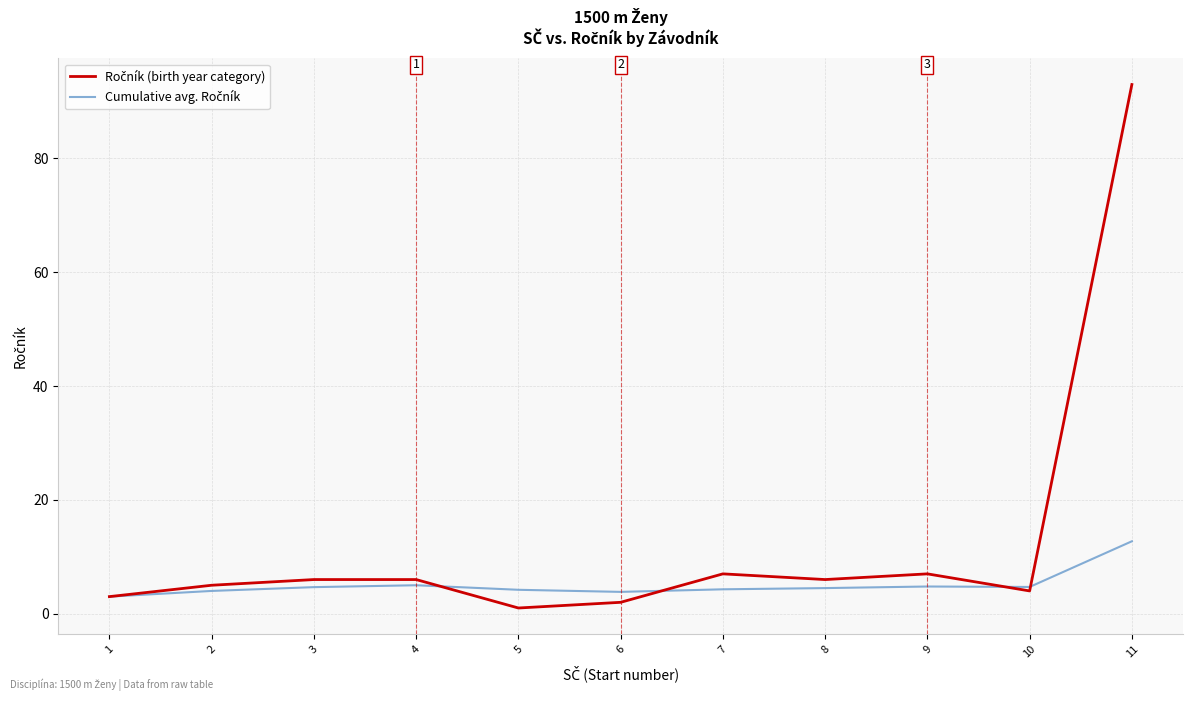

What is the spread (max minus min) of values at 9?

2.2